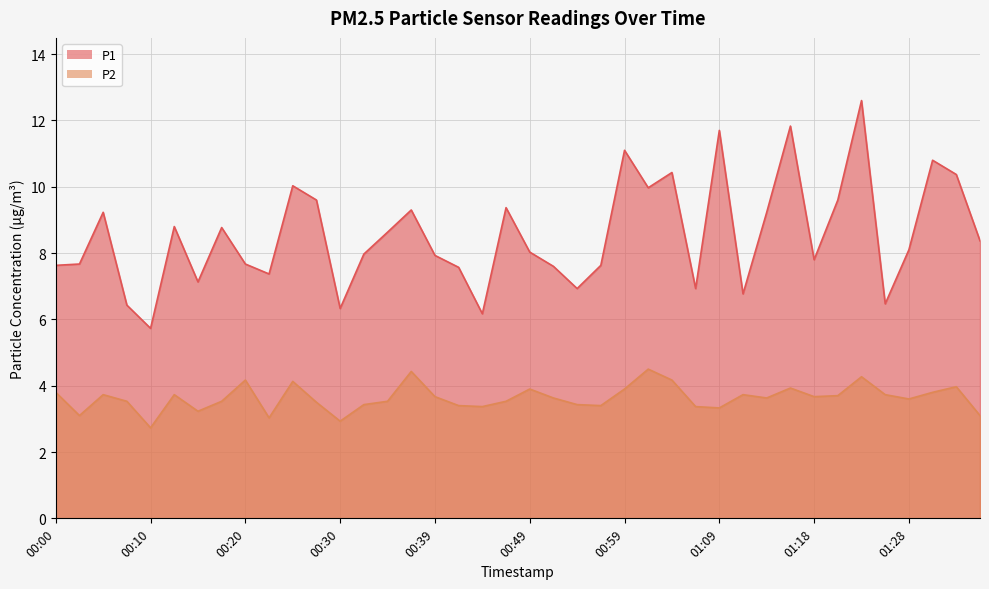

True or false: P1 and P2 cross at least once.

False